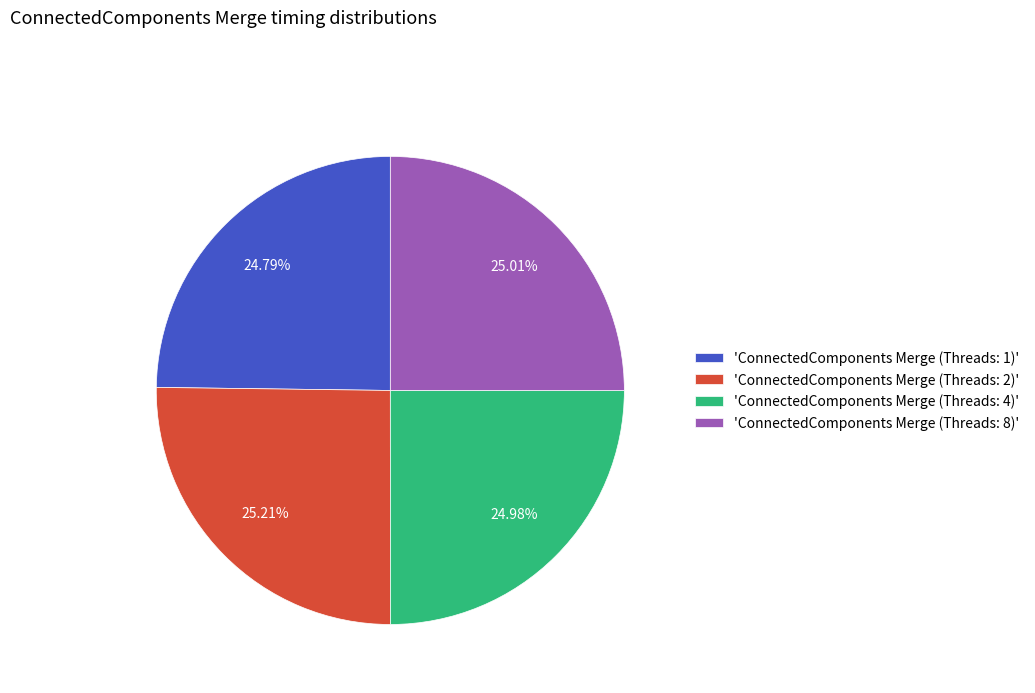

How many slices are in this pie chart?

4